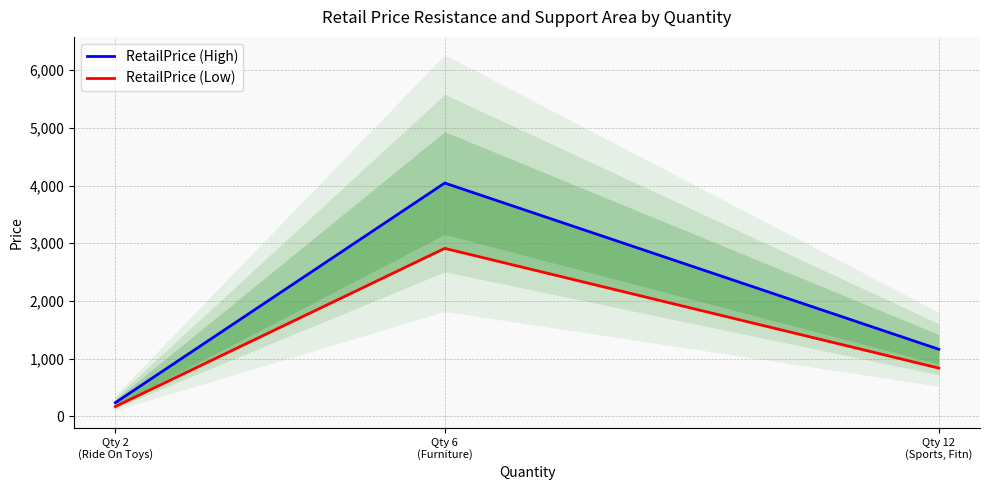

What is the average value of the RetailPrice (Low) series?

1307.0